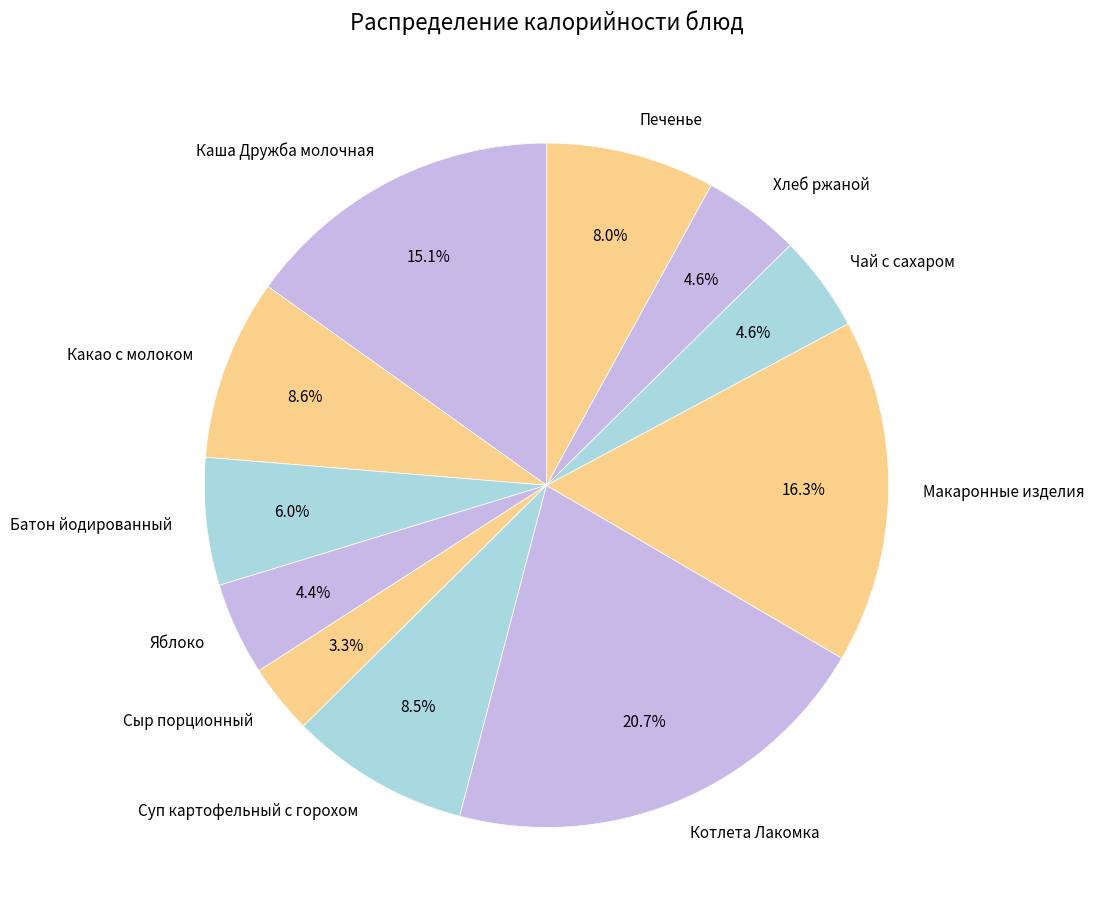

Is there any slice that represents more than half of the pie?

No